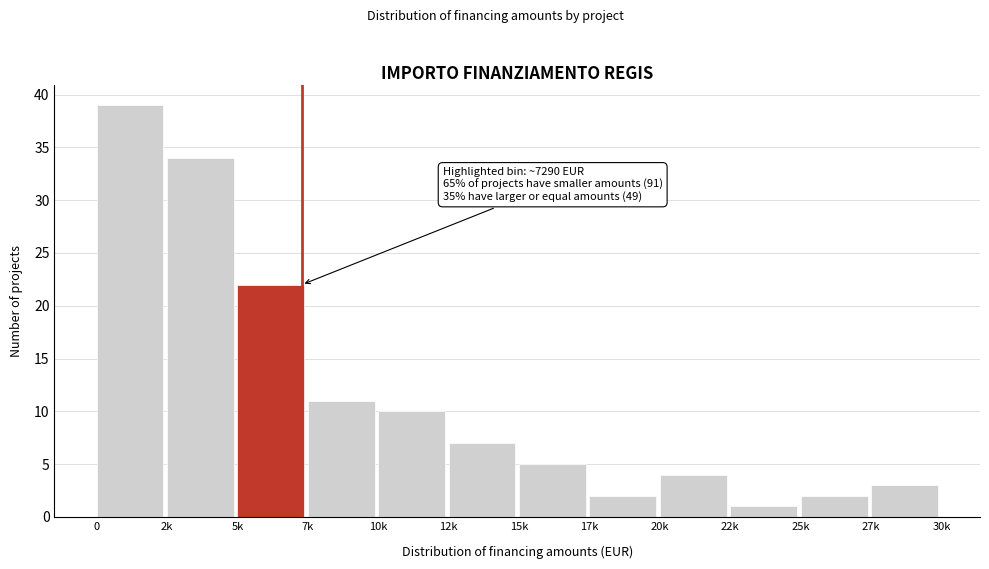

Reading right to left, extract all data points from this chart.

27k=3	25k=2	22k=1	20k=4	17k=2	15k=5	12k=7	10k=10	7k=11	5k=22	2k=34	0=39